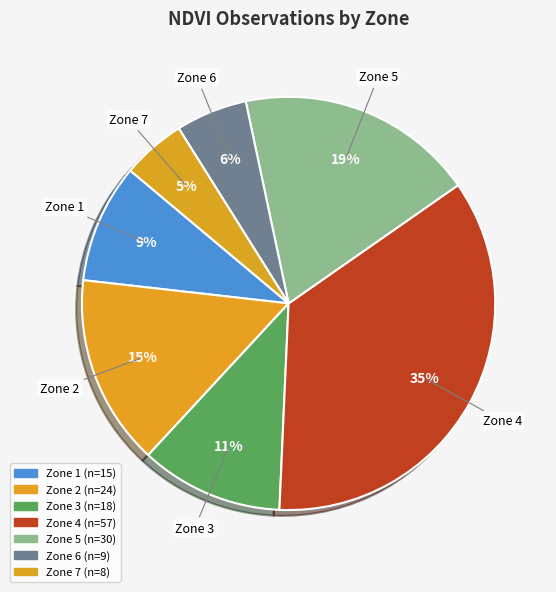

How many slices are in this pie chart?

7